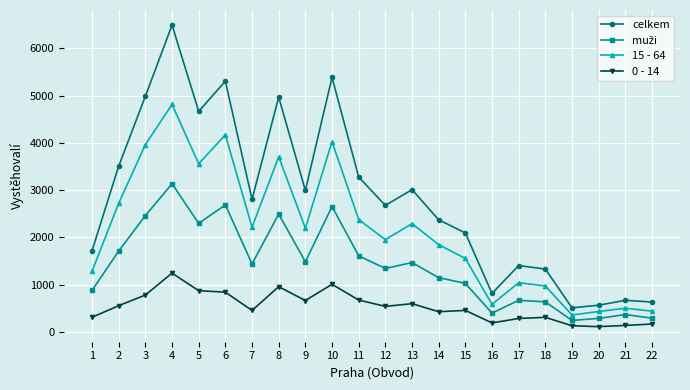

At which label does celkem first exceed 2804?

2